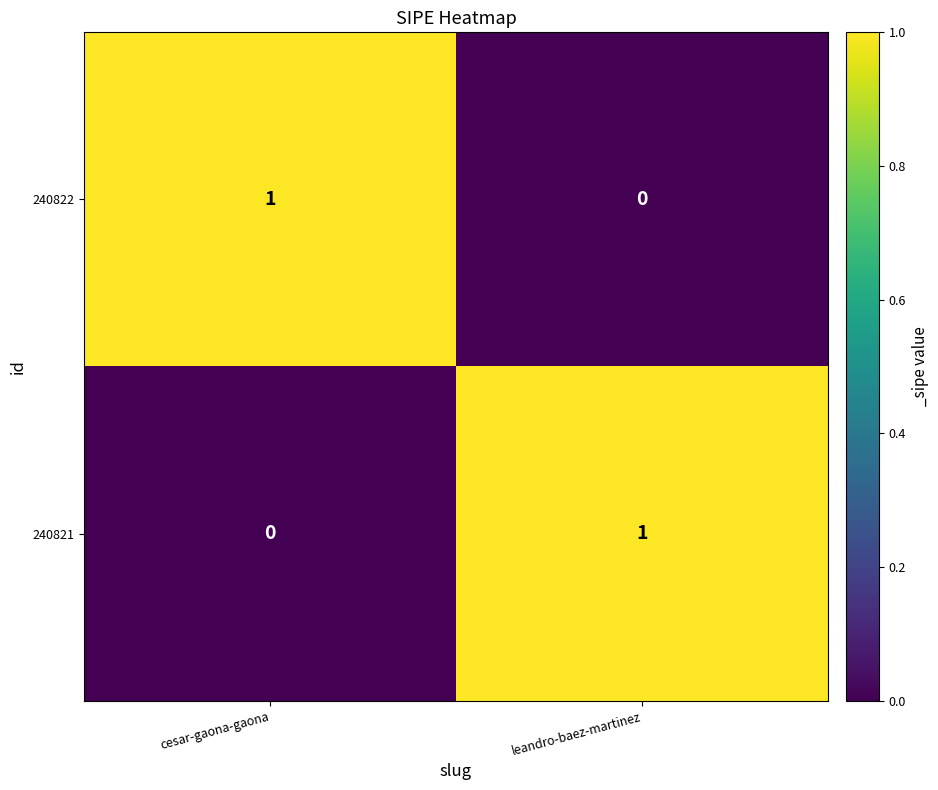

Is it true that 240821 equals 0 at cesar-gaona-gaona?

True